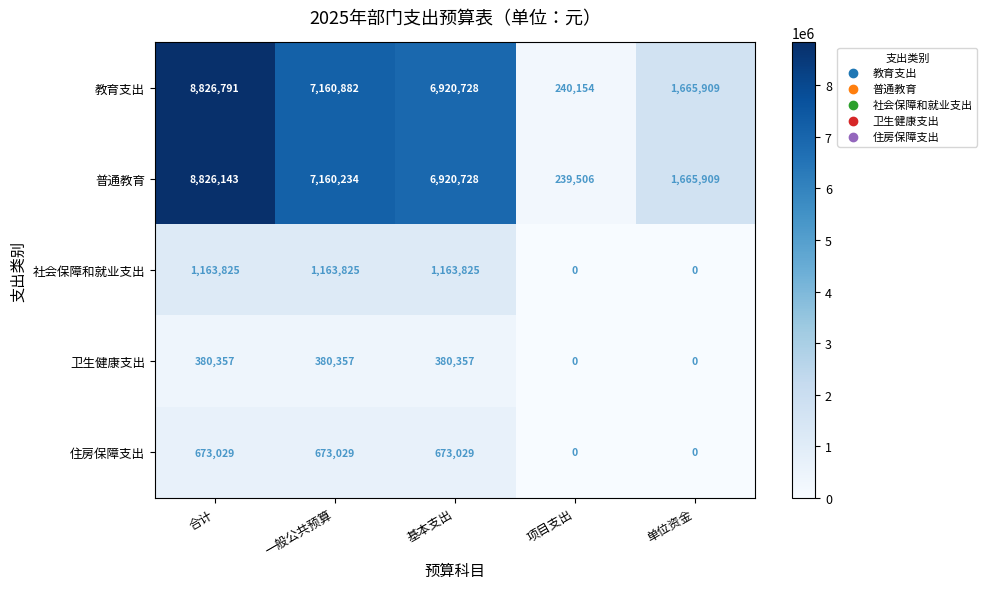

True or false: 卫生健康支出 has a value of 175335 at 基本支出.

False